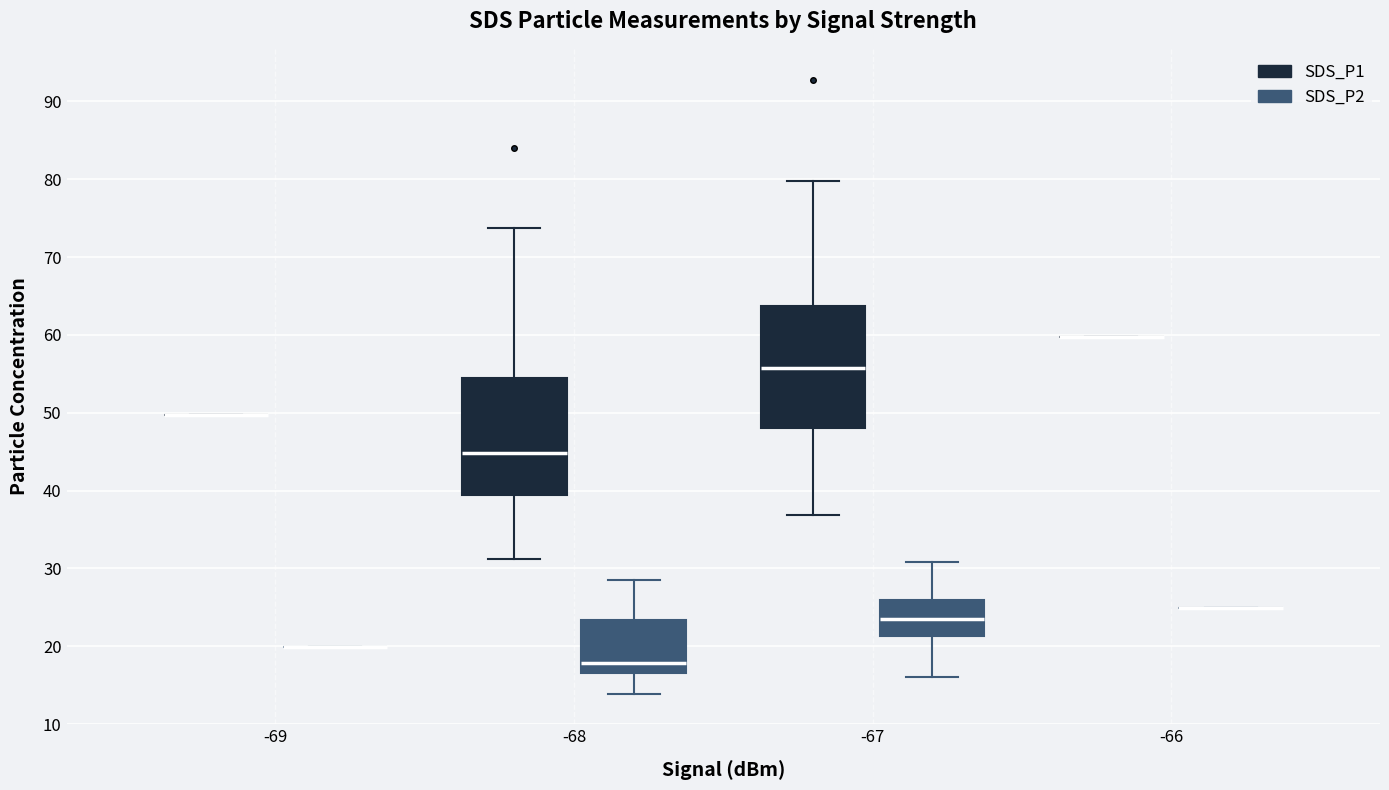

Reading left to right, read every box against the y-axis: the position of its median line, the range the box covers, and the ends of its whiskers. The values are not printed on the chart, so give them approximately, as read against the axis.

-69 (SDS_P1): box collapsed to a line at 50, whiskers 50 to 50
-69 (SDS_P2): box collapsed to a line at 20, whiskers 20 to 20
-68 (SDS_P1): median 45, box 39 to 54, whiskers 31 to 74
-68 (SDS_P2): median 18, box 17 to 23, whiskers 14 to 29
-67 (SDS_P1): median 56, box 48 to 64, whiskers 37 to 80
-67 (SDS_P2): median 23, box 21 to 26, whiskers 16 to 31
-66 (SDS_P1): box collapsed to a line at 60, whiskers 60 to 60
-66 (SDS_P2): box collapsed to a line at 25, whiskers 25 to 25